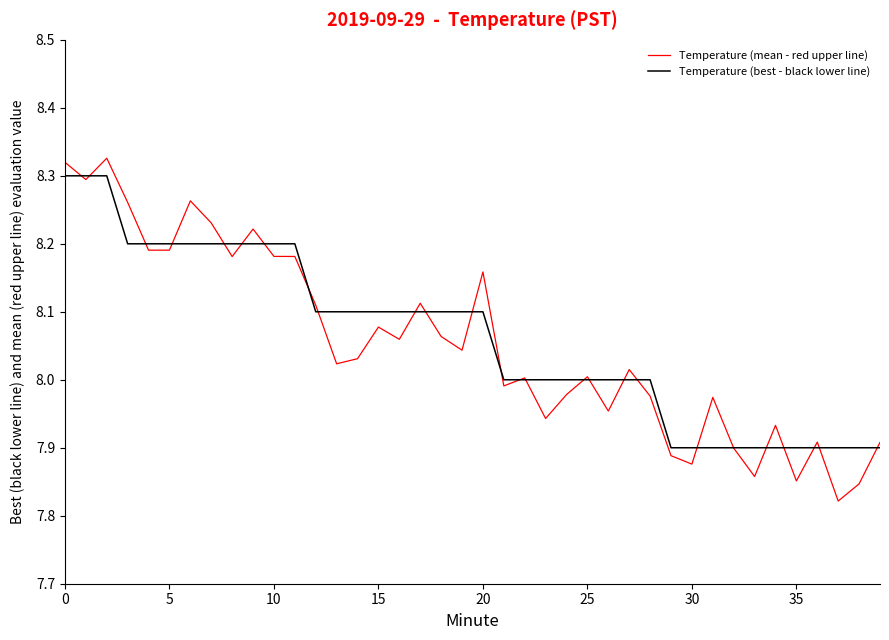

True or false: Temperature (mean - red upper line) and Temperature (best - black lower line) cross at least once.

True